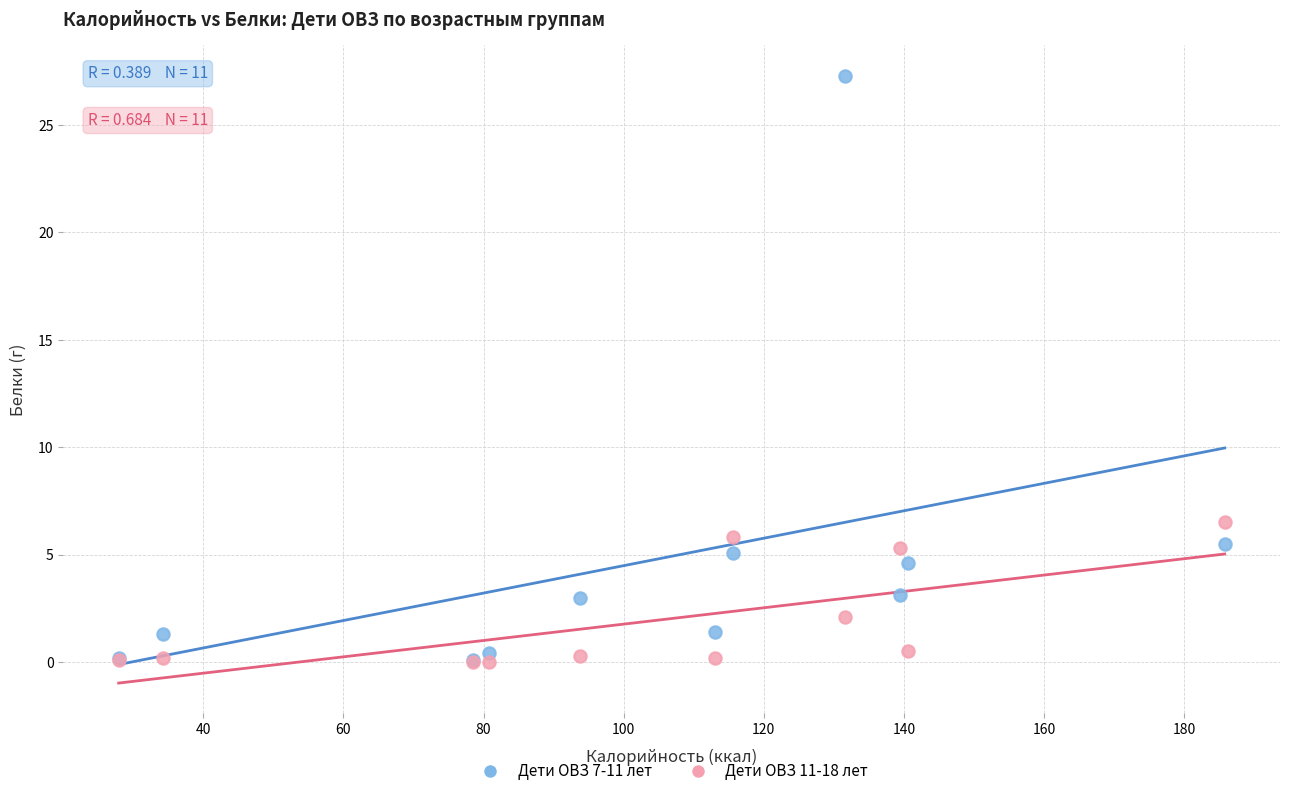

Across all series, what Y value is closest to 13?

6.5